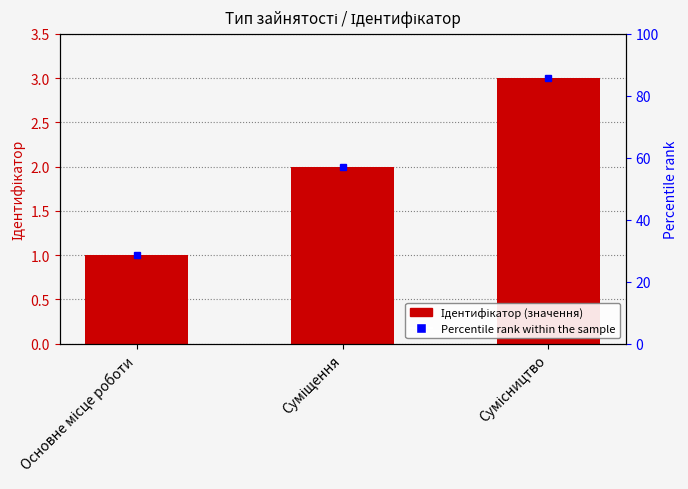

The value at Сумісництво is 3. True or false?

True